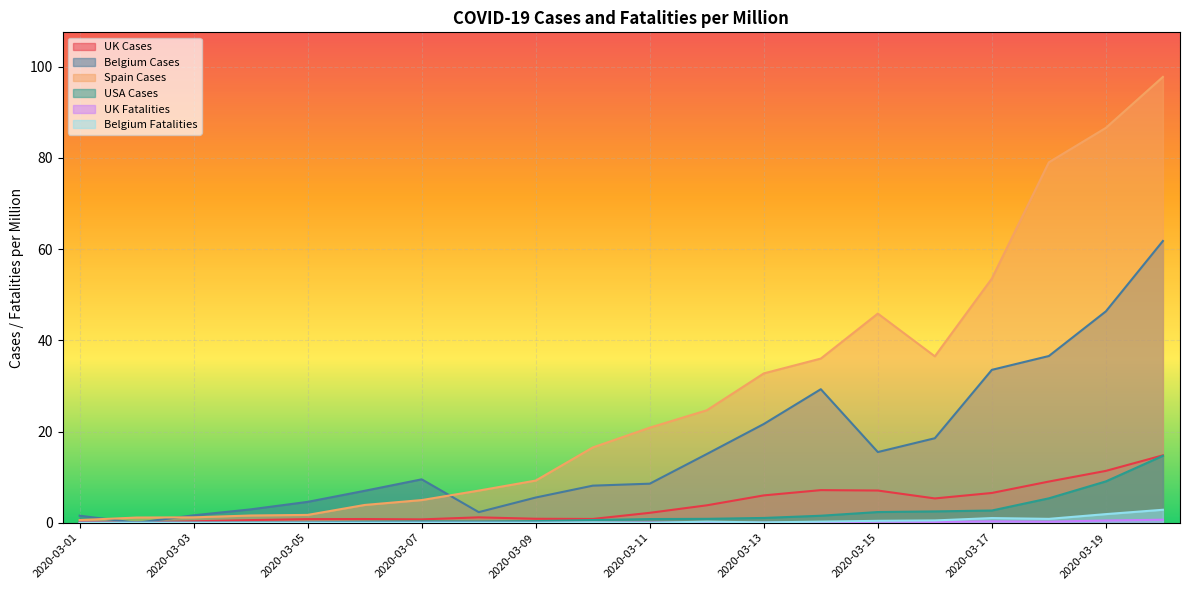

How many values in the UK Cases series exceed 2?

10